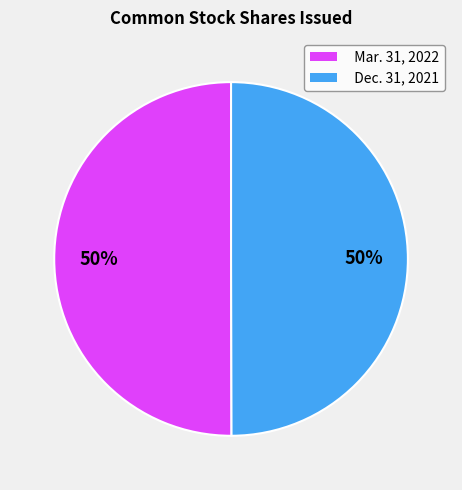

Combined, do Mar. 31, 2022 and Dec. 31, 2021 account for over 50%?

Yes